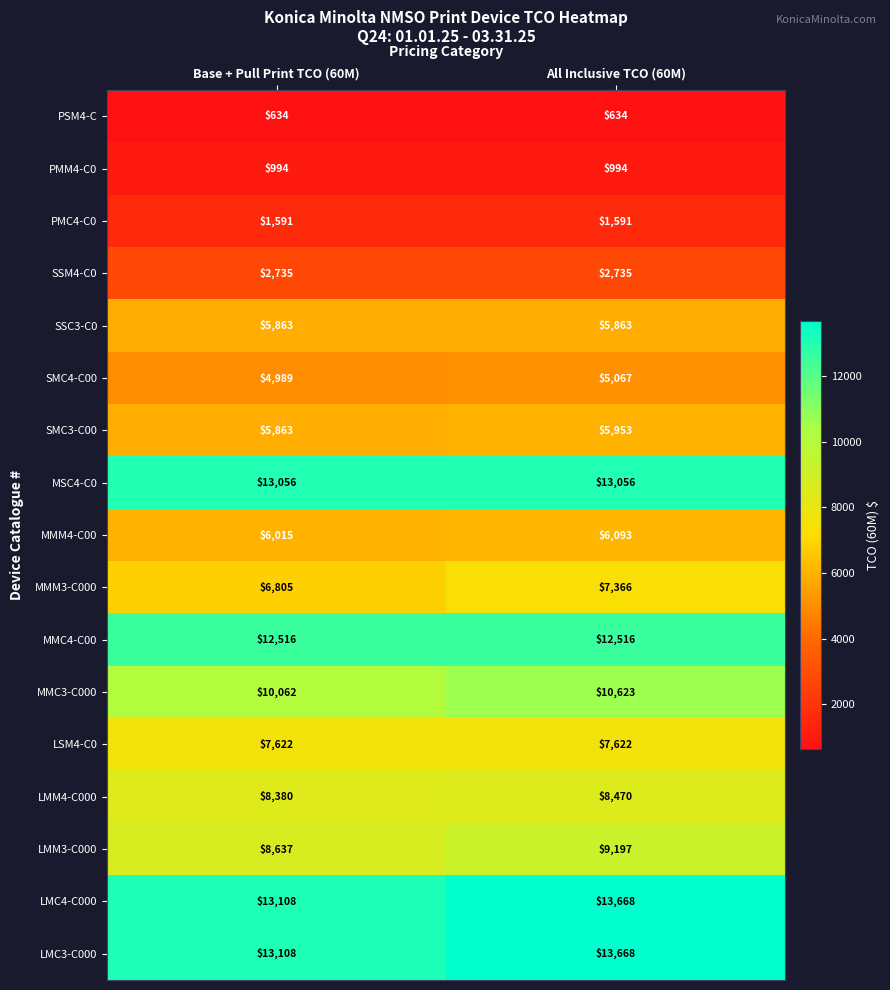

What is the highest value of the PMC4-C0 series?

1591